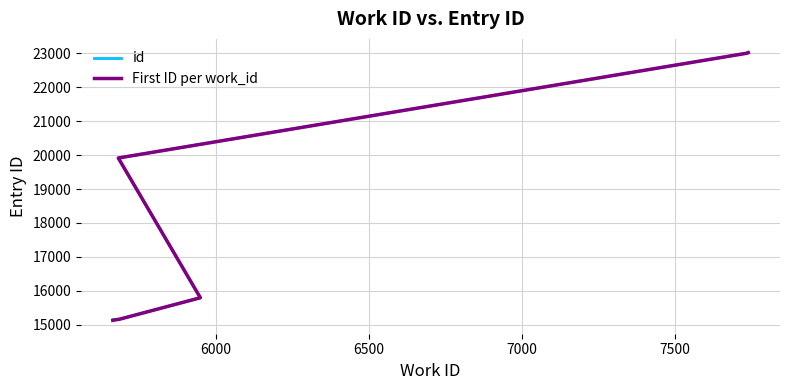

What is the sum of the values at 5685 and 7734?

38166